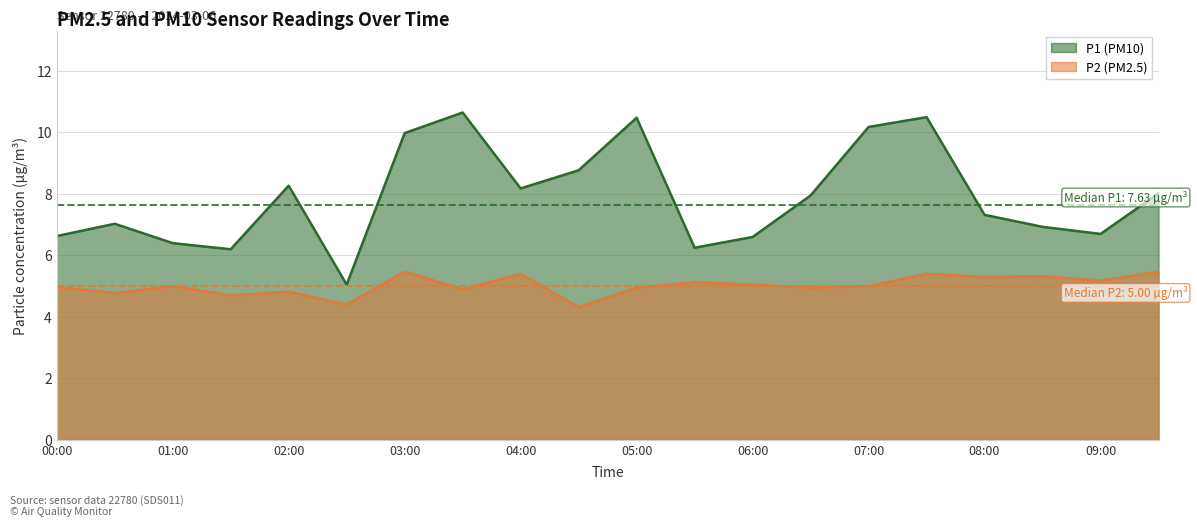

At which label does P1 reach its minimum?

02:30